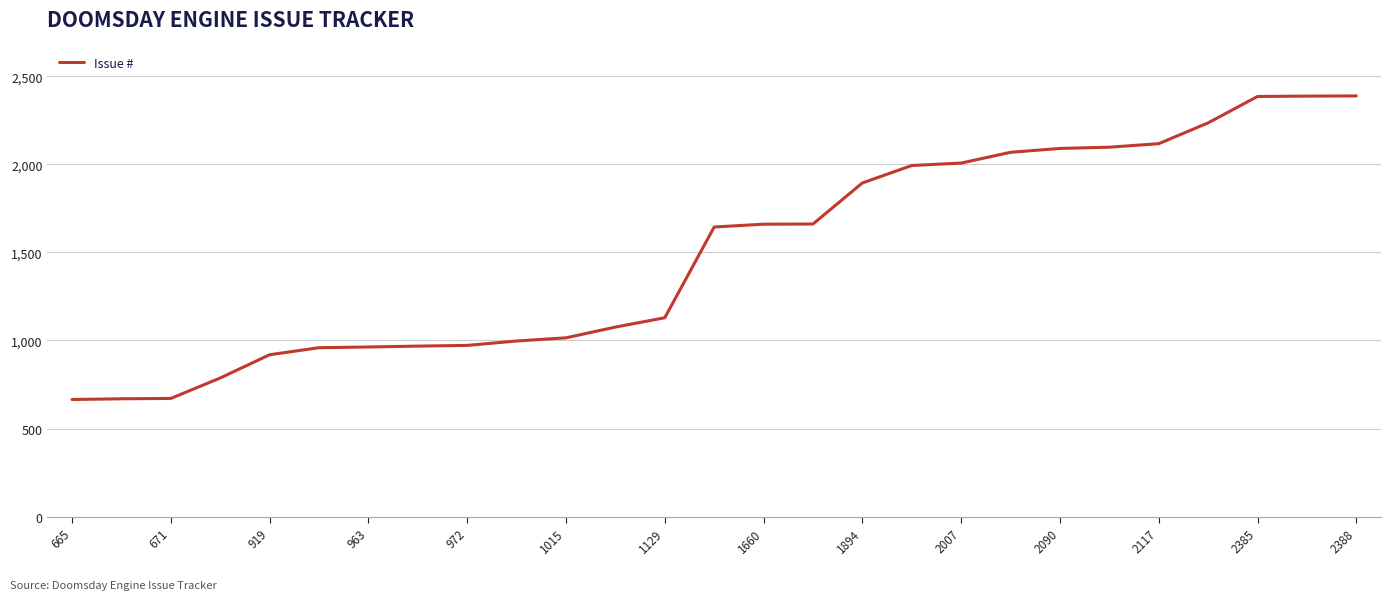

What is the smallest value displayed?

665